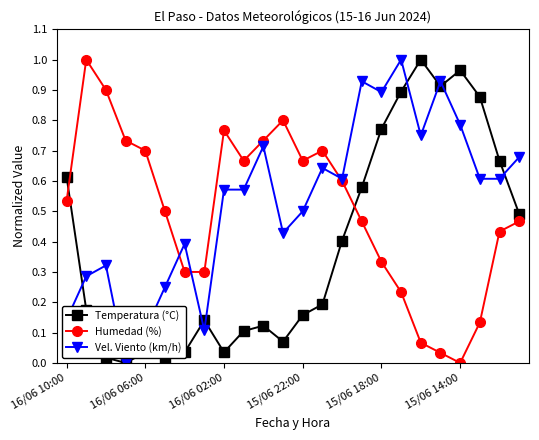

True or false: Humedad (%) has more than 2 interior local peaks.

True